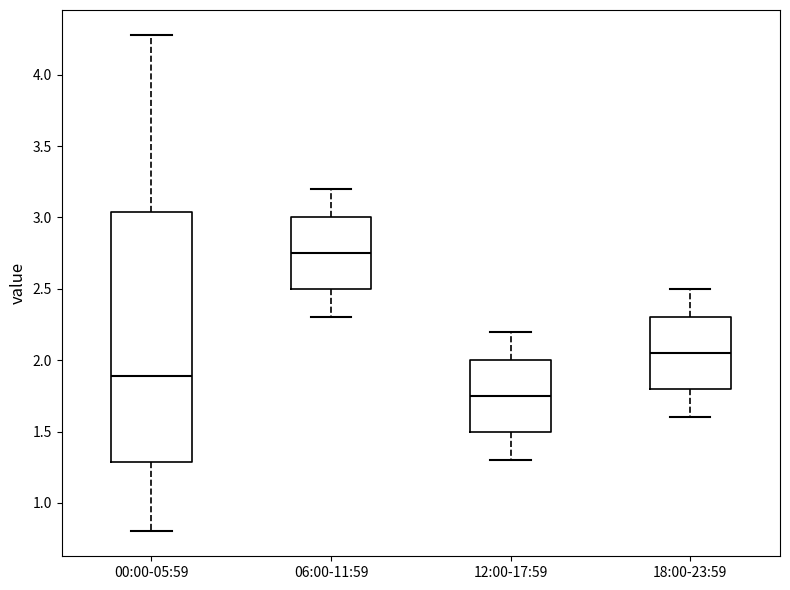

Which box's median line is the lowest?

12:00-17:59